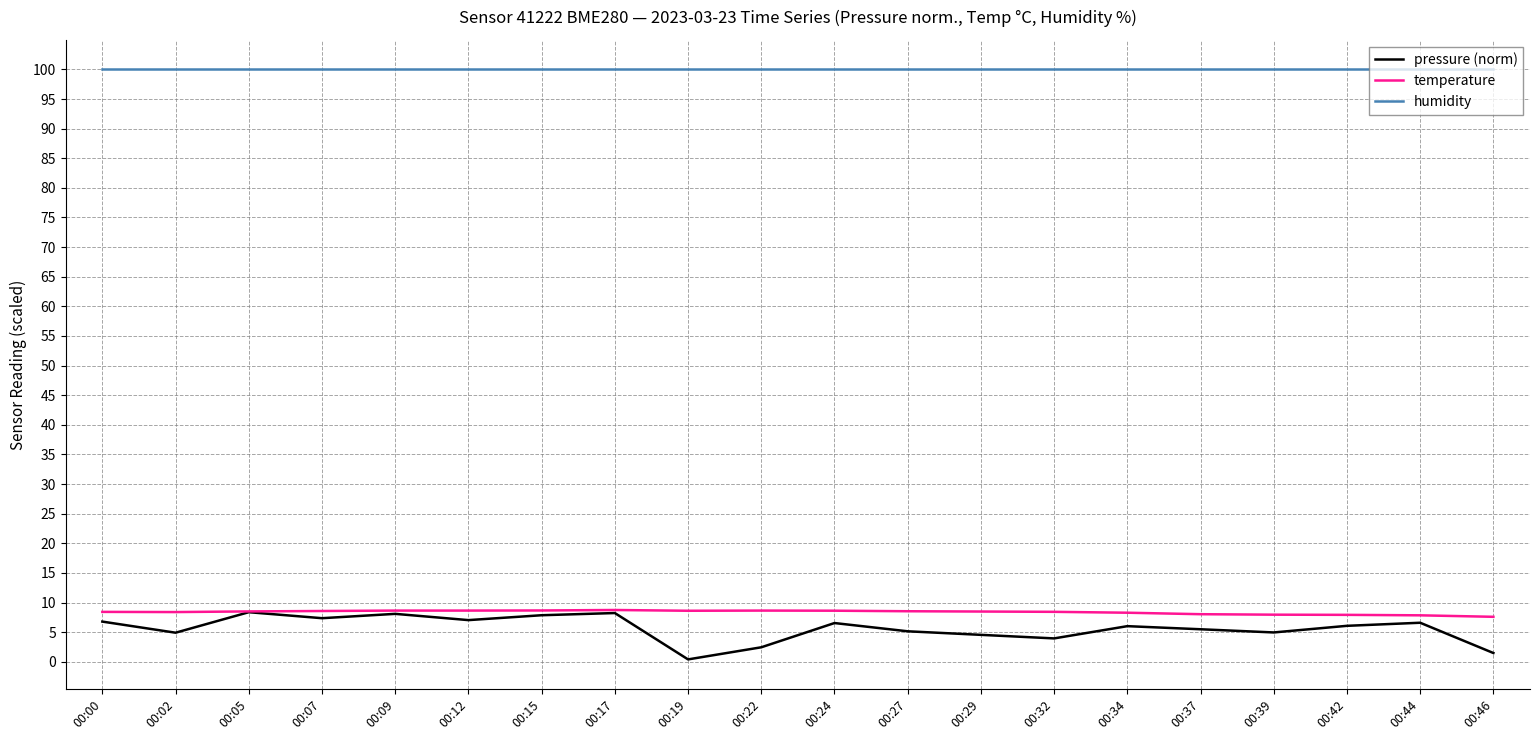

What is the total value across all series at 00:24?

115.2